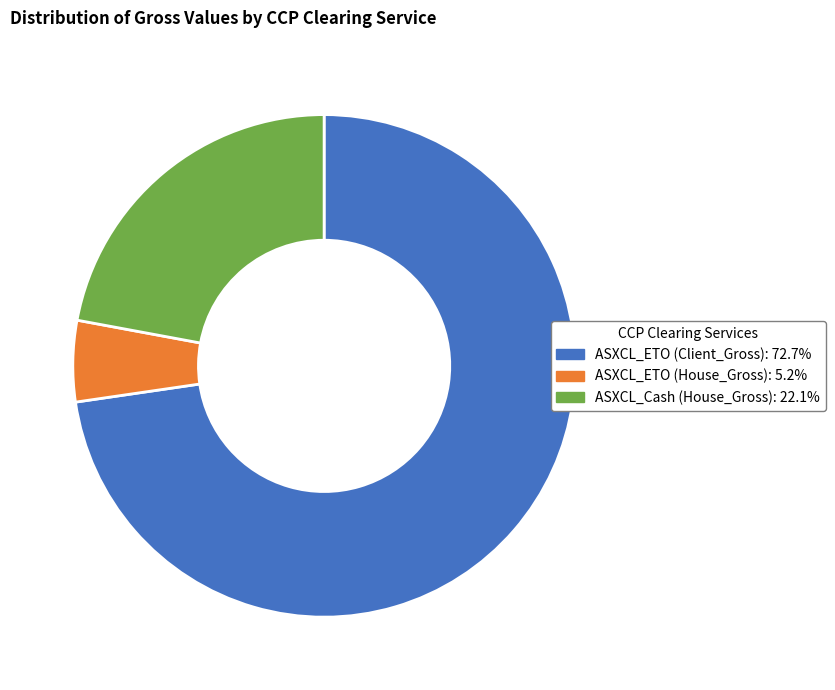

Which has a higher value, ASXCL_ETO (House_Gross) or ASXCL_ETO (Client_Gross)?

ASXCL_ETO (Client_Gross)